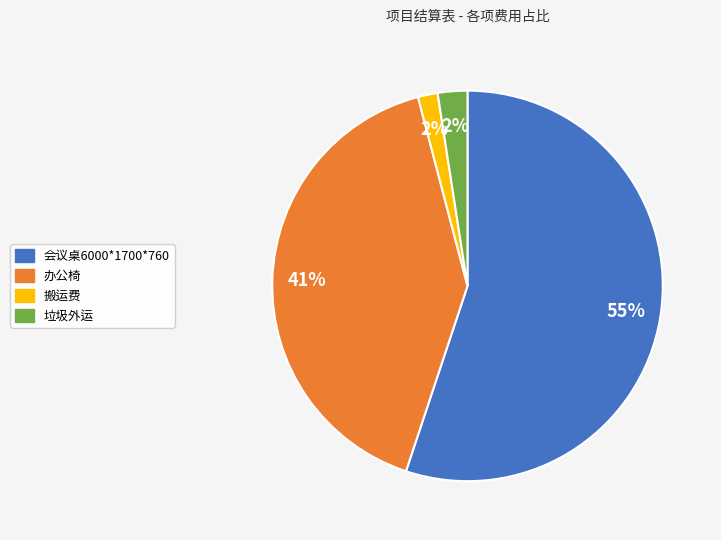

Do 垃圾外运 and 会议桌6000*1700*760 together represent more than half of the pie?

Yes